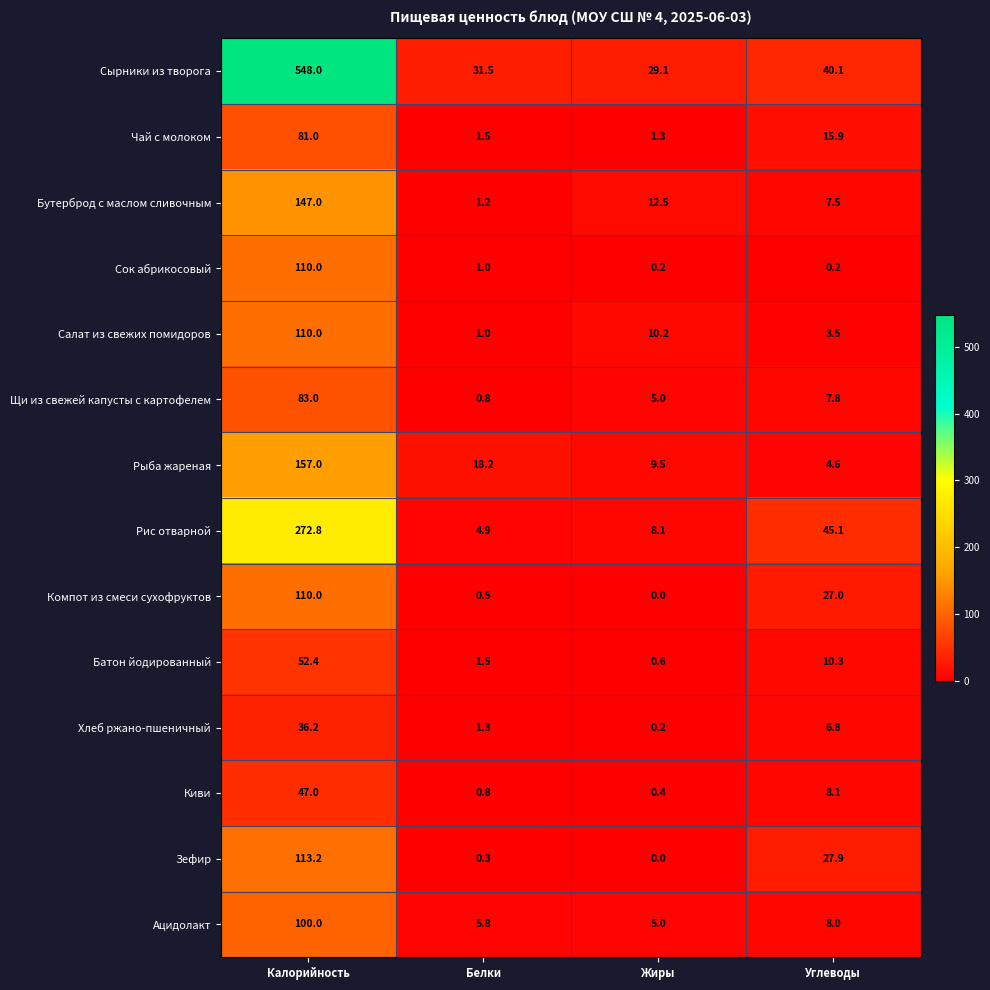

Which series has the largest range (max minus min)?

Сырники из творога